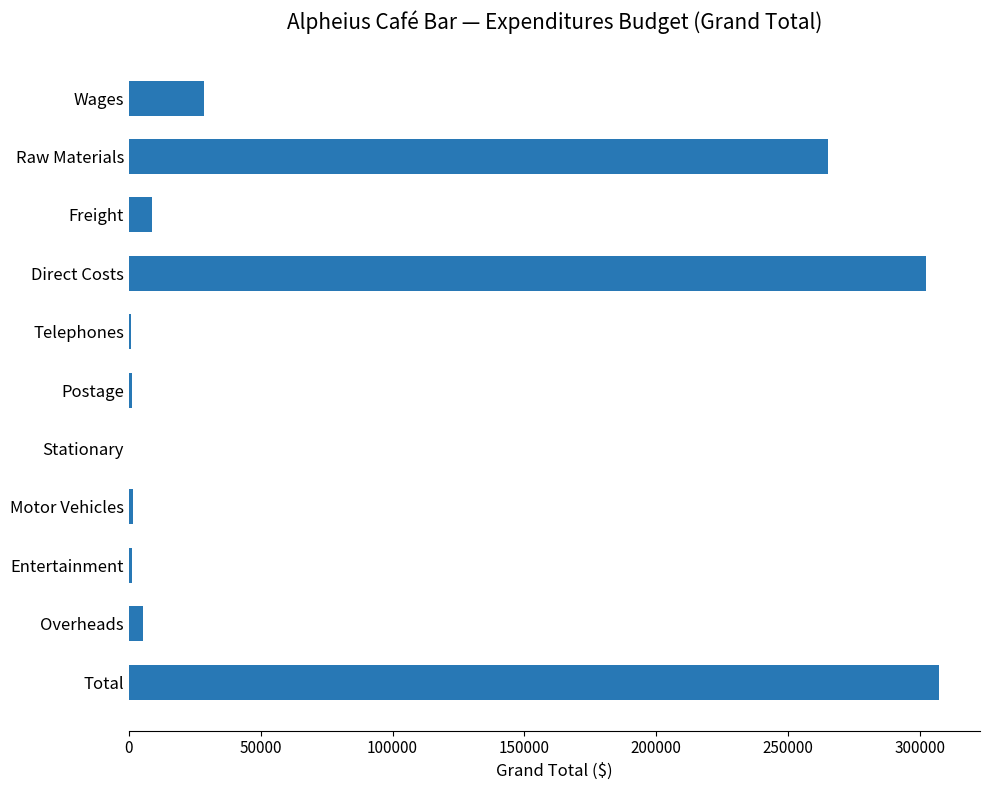

Where is the data nearest to the value 153770?

Raw Materials